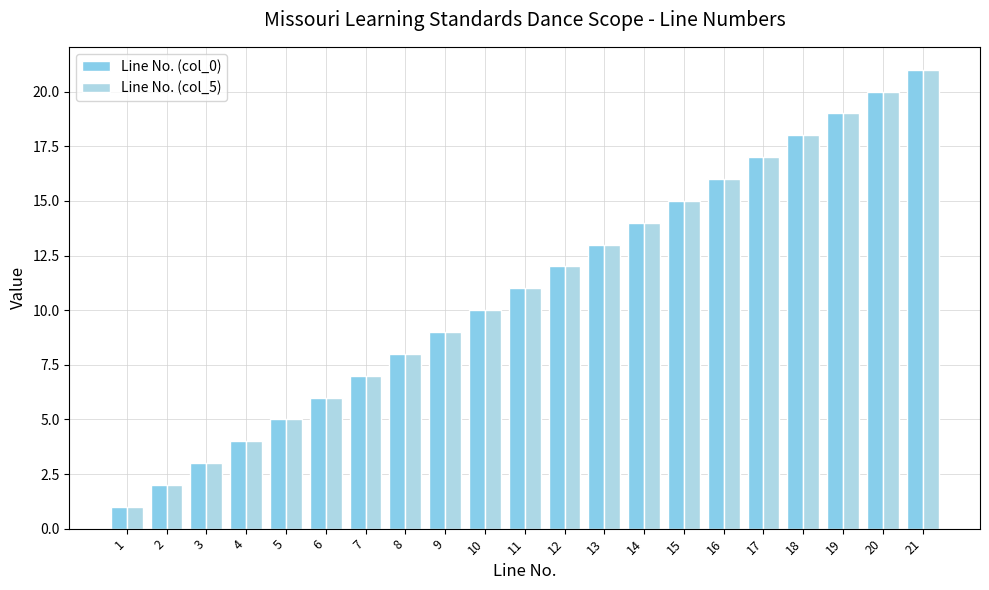

How many data points in Line No. (col_5) are less than 11?

10